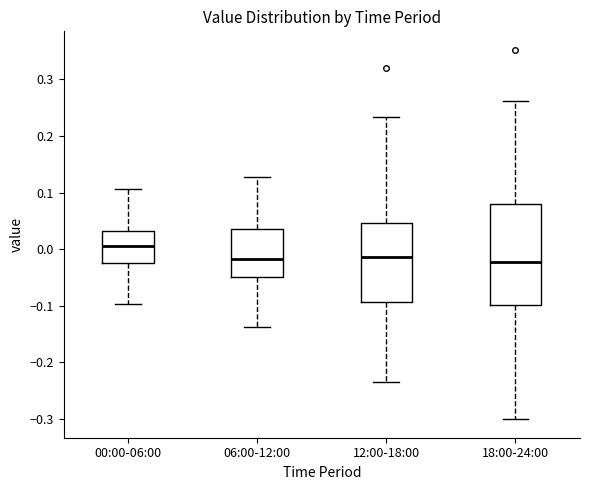

Reading left to right, transcribe this box plot: for each box, give where its median line is, the range the box spans, and where its two whiskers end, as read against the y-axis. The values are not printed on the chart, so give them approximately, as read against the axis.

00:00-06:00: median 0.01, box -0.02 to 0.03, whiskers -0.10 to 0.11
06:00-12:00: median -0.02, box -0.05 to 0.04, whiskers -0.14 to 0.13
12:00-18:00: median -0.01, box -0.09 to 0.05, whiskers -0.23 to 0.23
18:00-24:00: median -0.02, box -0.10 to 0.08, whiskers -0.30 to 0.26